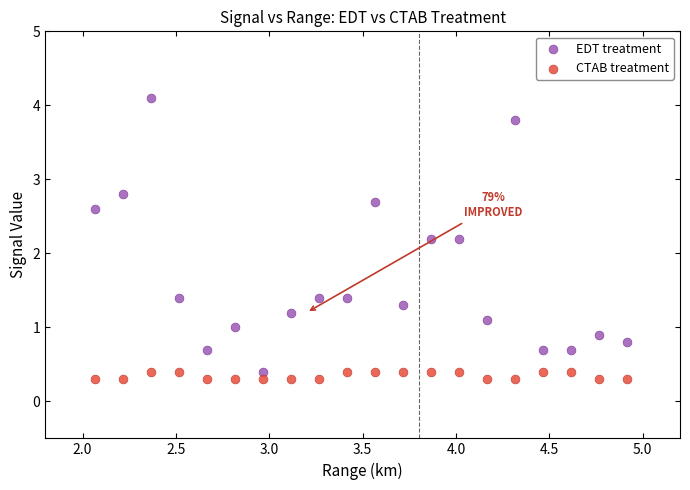

Across all data points, what is the range of X values (max minus min)?

2.9